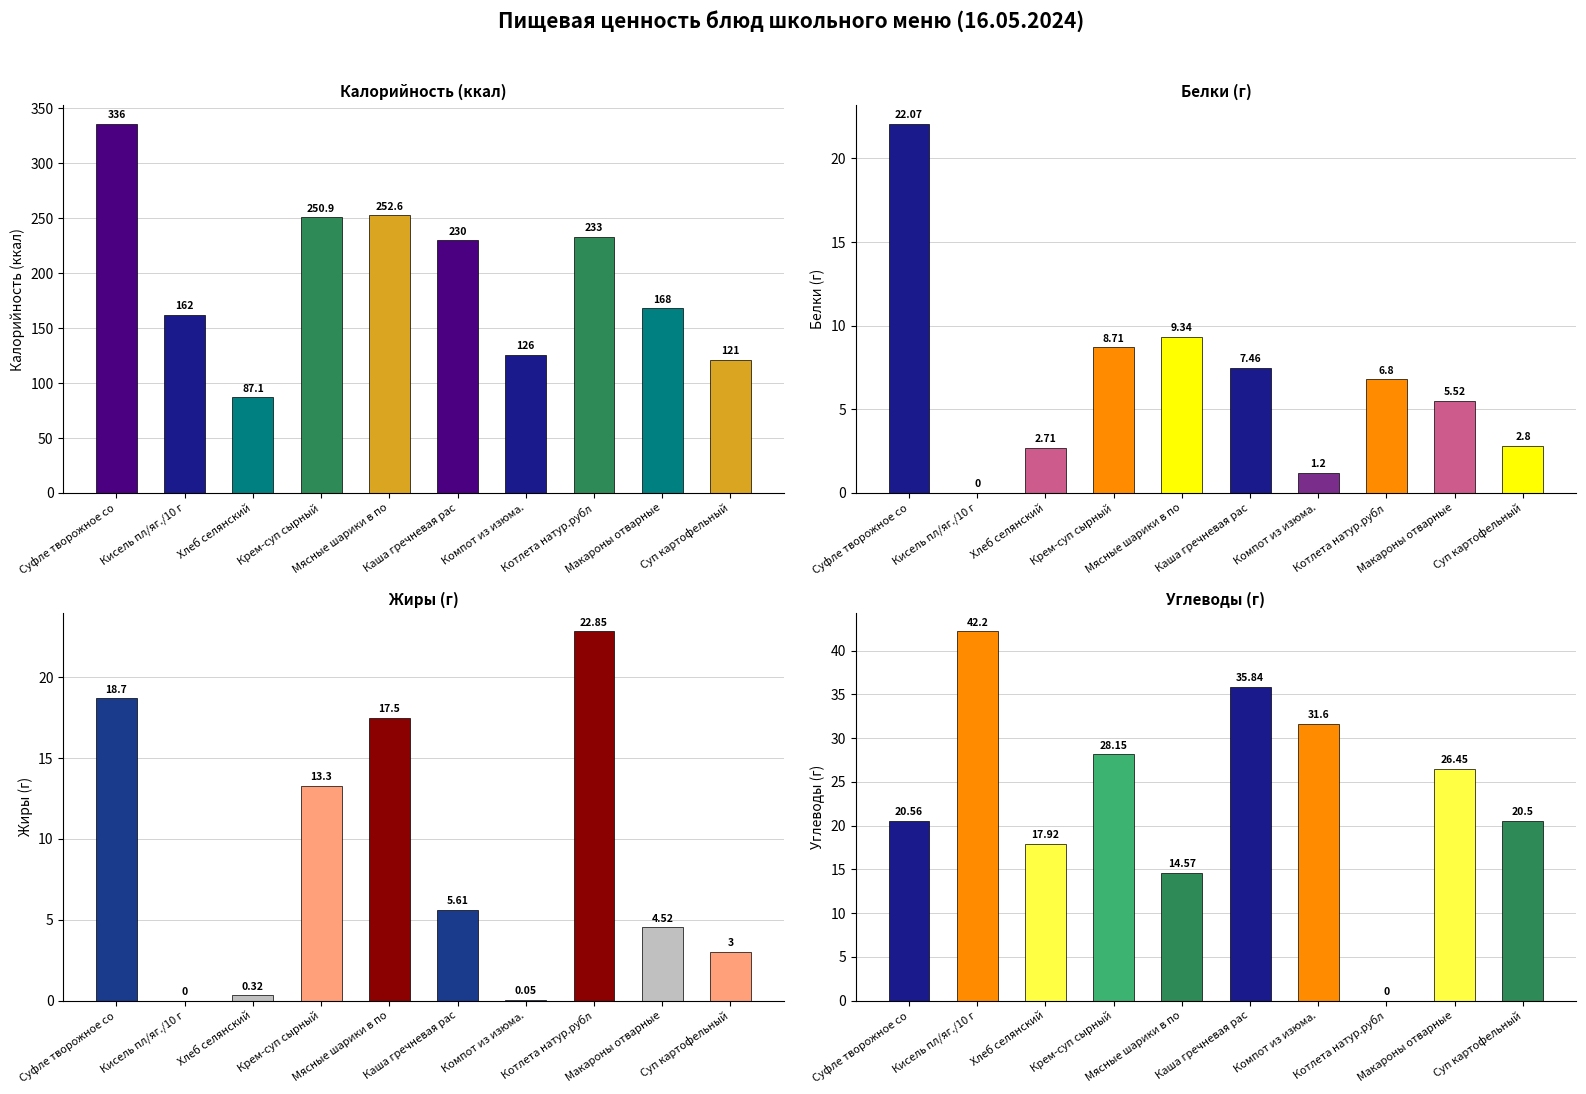

Reading left to right, extract all data points from this chart.

Калорийность (ккал): Суфле творожное со=336.0	Кисель пл/яг./10 г=162.0	Хлеб селянский=87.1	Крем-суп сырный=250.9	Мясные шарики в по=252.6	Каша гречневая рас=230.0	Компот из изюма.=126.0	Котлета натур.рубл=233.0	Макароны отварные=168.0	Суп картофельный=121.0
Белки (г): Суфле творожное со=22.1	Кисель пл/яг./10 г=0.0	Хлеб селянский=2.7	Крем-суп сырный=8.7	Мясные шарики в по=9.3	Каша гречневая рас=7.5	Компот из изюма.=1.2	Котлета натур.рубл=6.8	Макароны отварные=5.5	Суп картофельный=2.8
Жиры (г): Суфле творожное со=18.7	Кисель пл/яг./10 г=0.0	Хлеб селянский=0.3	Крем-суп сырный=13.3	Мясные шарики в по=17.5	Каша гречневая рас=5.6	Компот из изюма.=0.1	Котлета натур.рубл=22.9	Макароны отварные=4.5	Суп картофельный=3.0
Углеводы (г): Суфле творожное со=20.6	Кисель пл/яг./10 г=42.2	Хлеб селянский=17.9	Крем-суп сырный=28.1	Мясные шарики в по=14.6	Каша гречневая рас=35.8	Компот из изюма.=31.6	Котлета натур.рубл=0.0	Макароны отварные=26.4	Суп картофельный=20.5